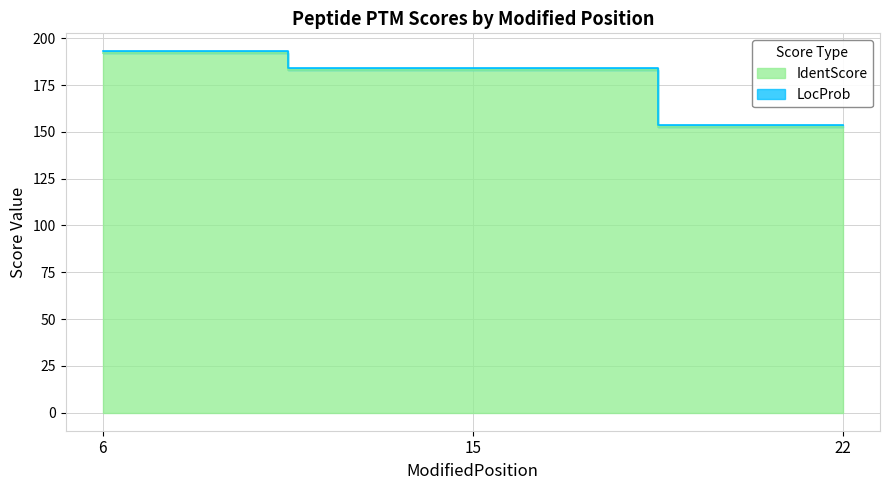

How many data points are above 183?

2